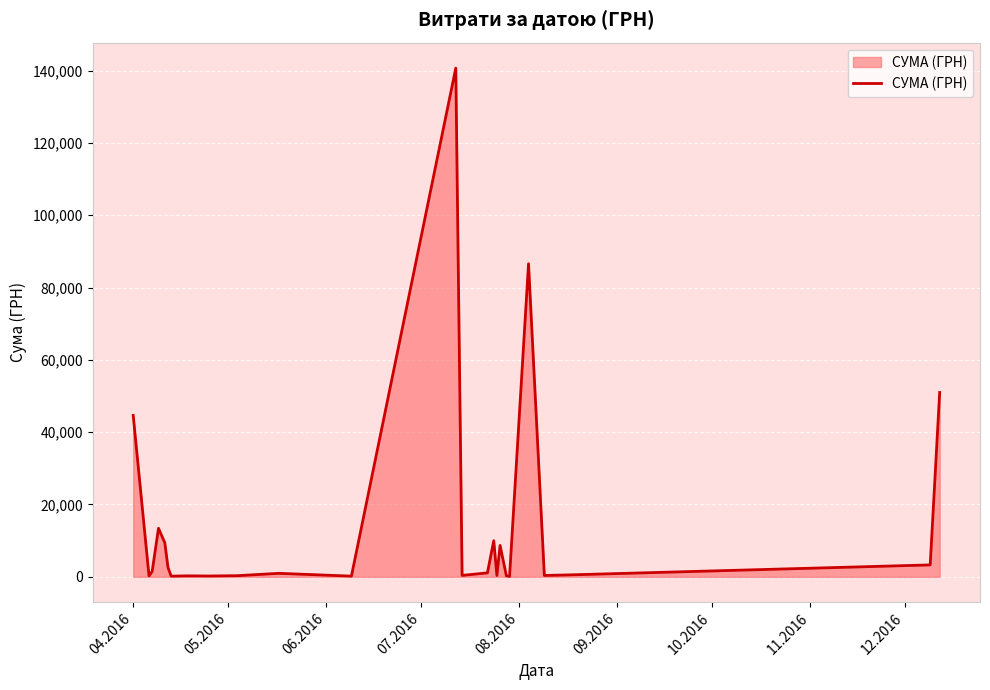

What is the maximum value shown in the chart?

140706.2